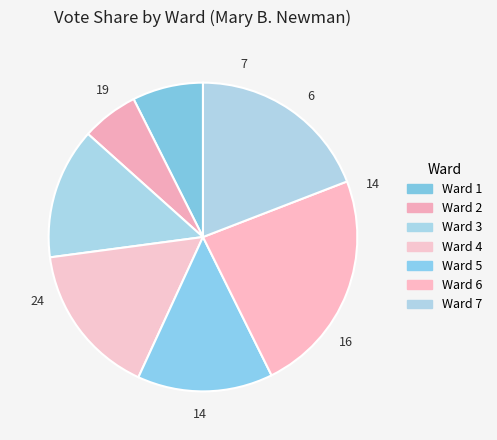

What portion of the pie excludes Ward 5?

85.8%